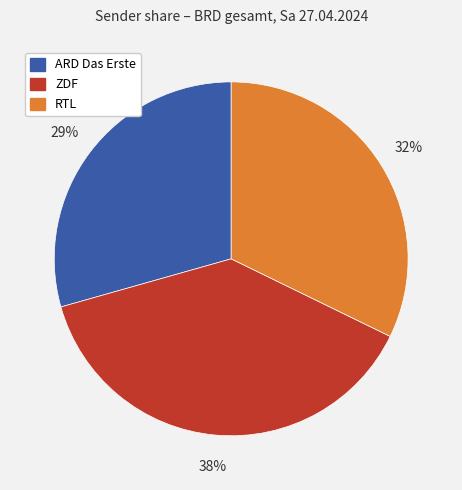

Do ARD Das Erste and RTL together represent more than half of the pie?

Yes